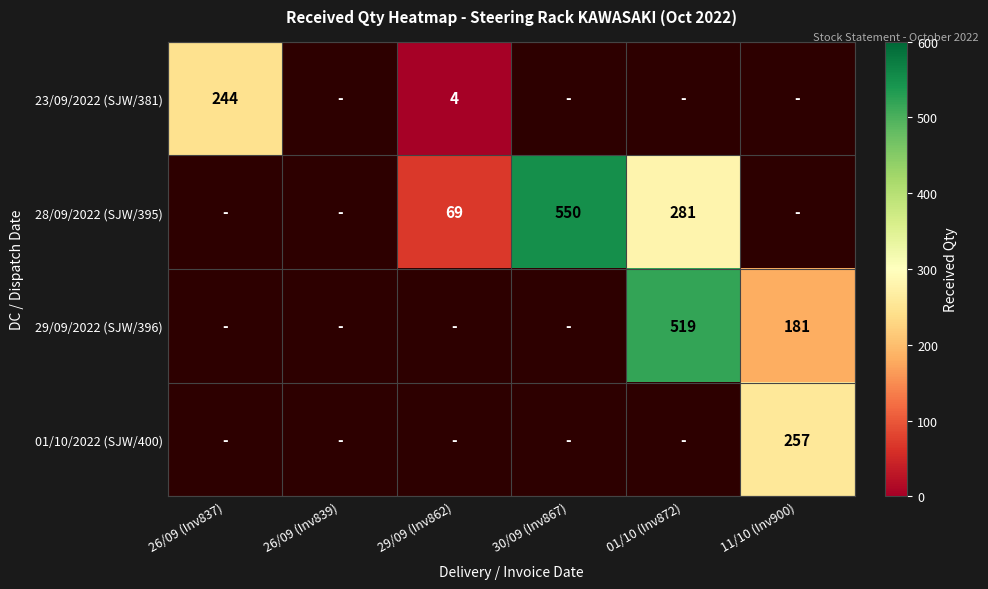

How many data points does each series have?

6